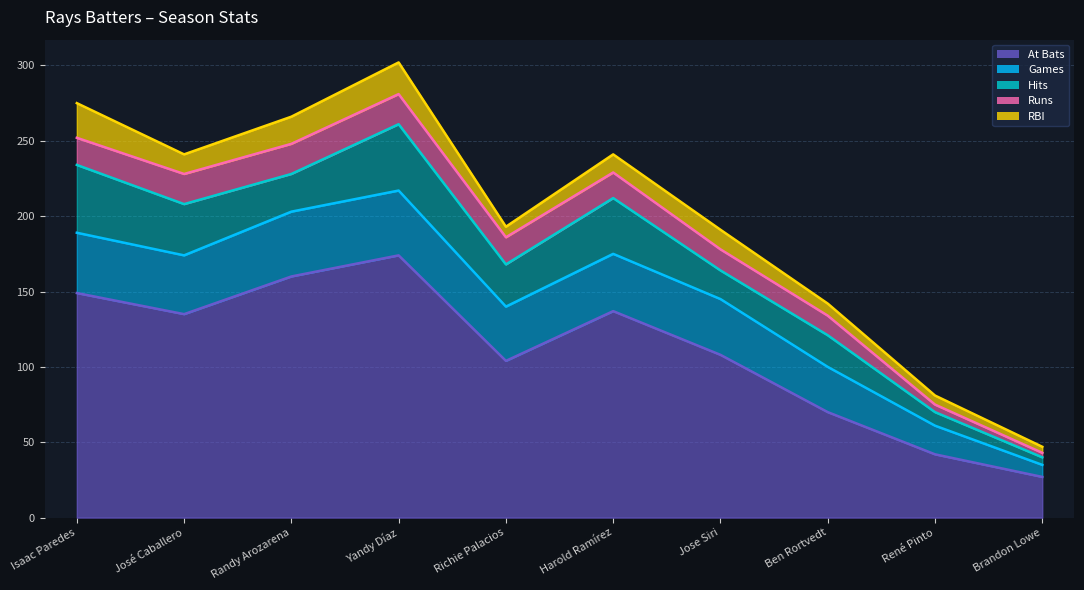

Which series has the largest total across all categories?

bAB